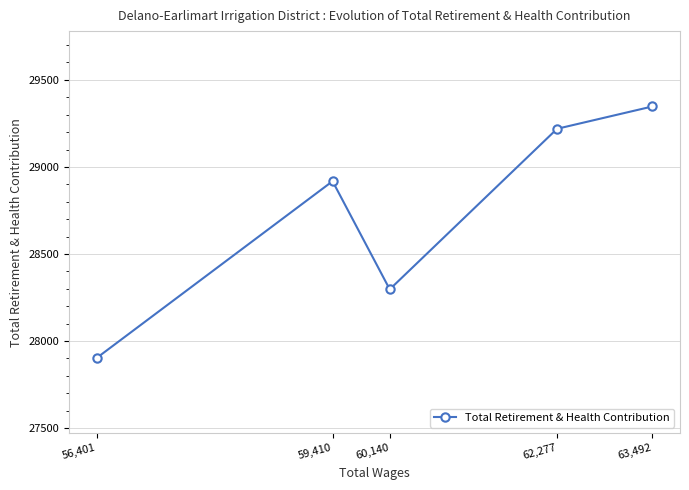

What is the label of the 1st point from the left?

56,401